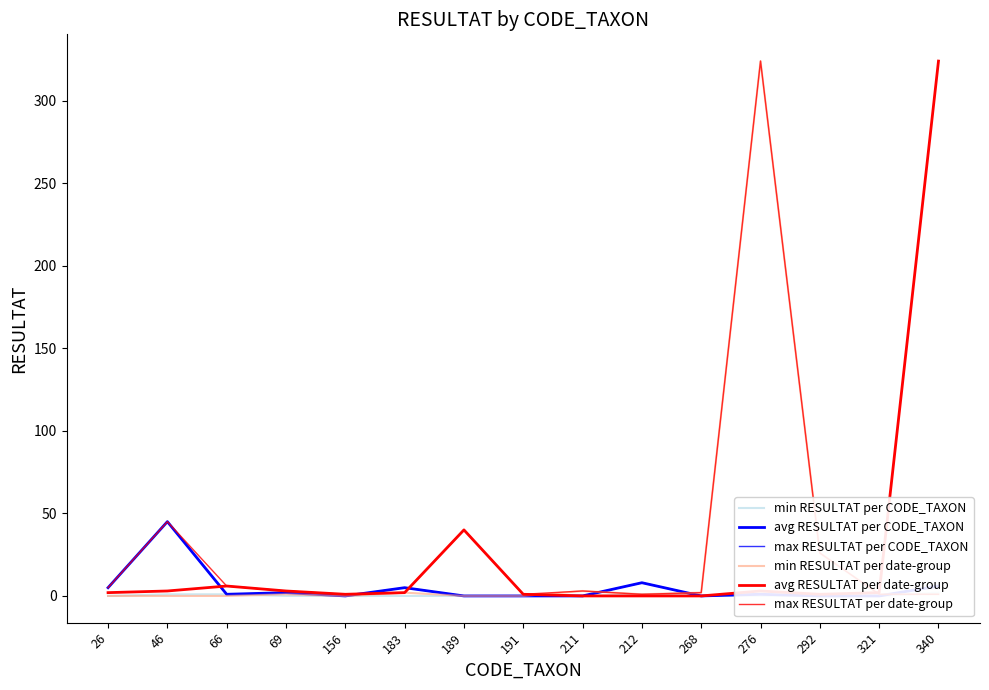

How many interior local valleys does the min RESULTAT per date-group series have?

2